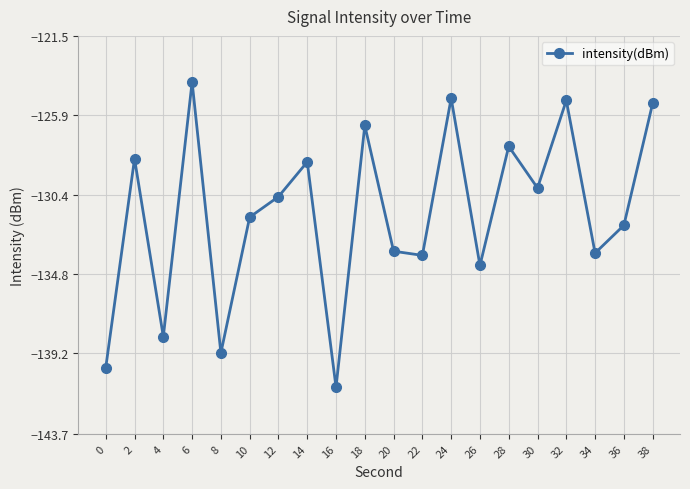

How many series are shown in this chart?

1